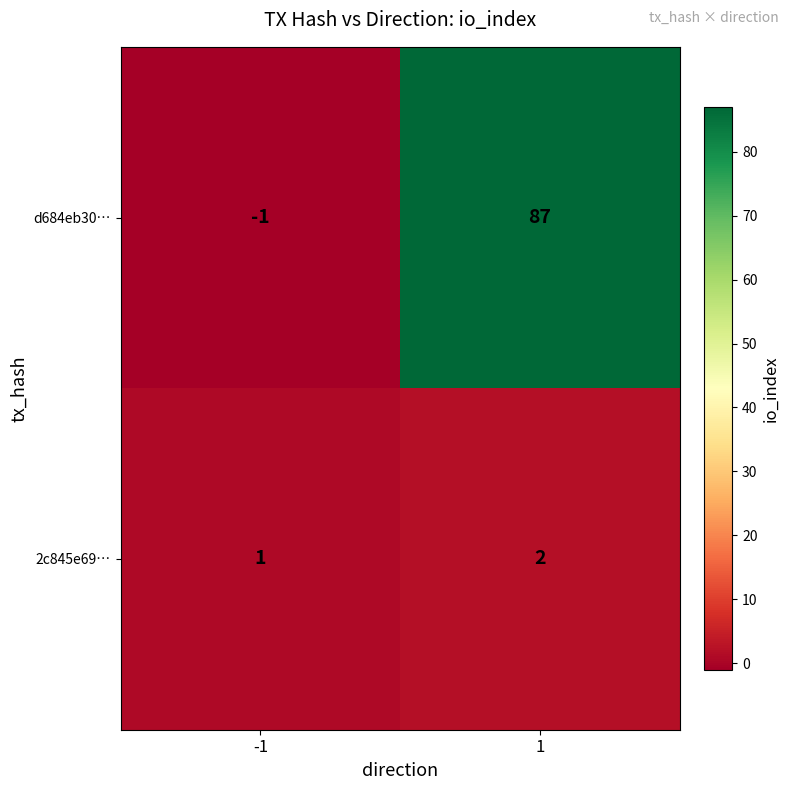

What is the average value of the d684eb30… series?

43